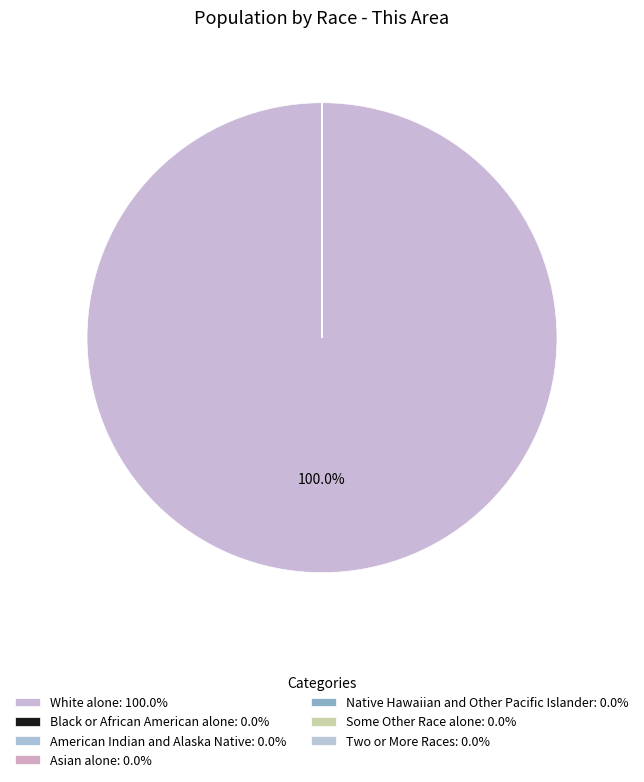

Count the number of slices in the pie.

7